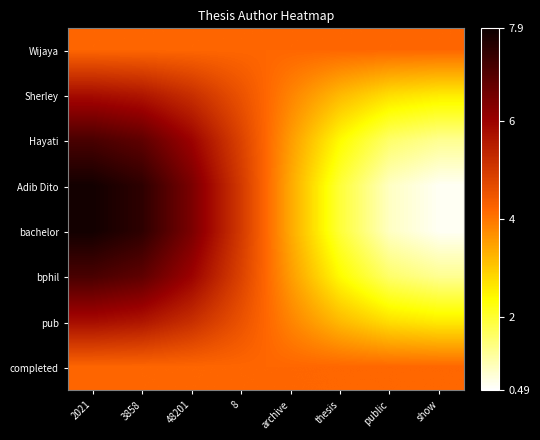

Count the number of categories in the chart.

8